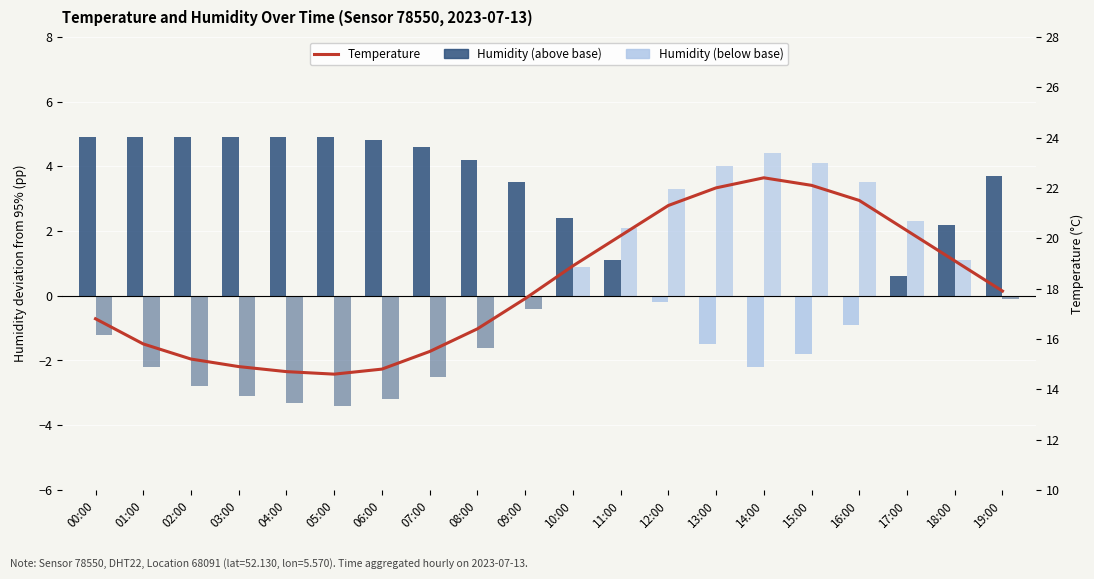

How many categories are shown in the chart?

20